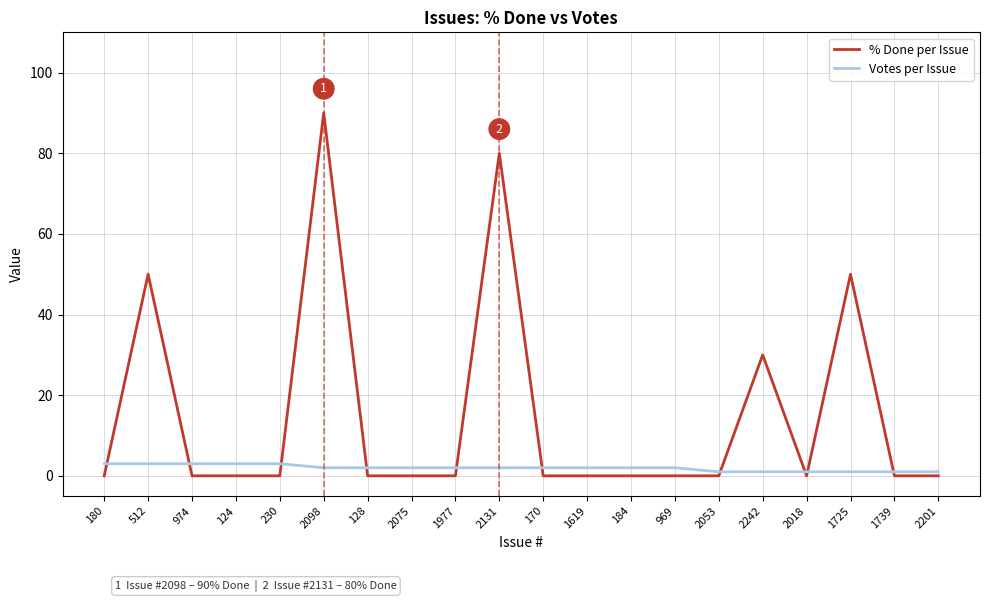

At how many categories does at least one series exceed 87?

1